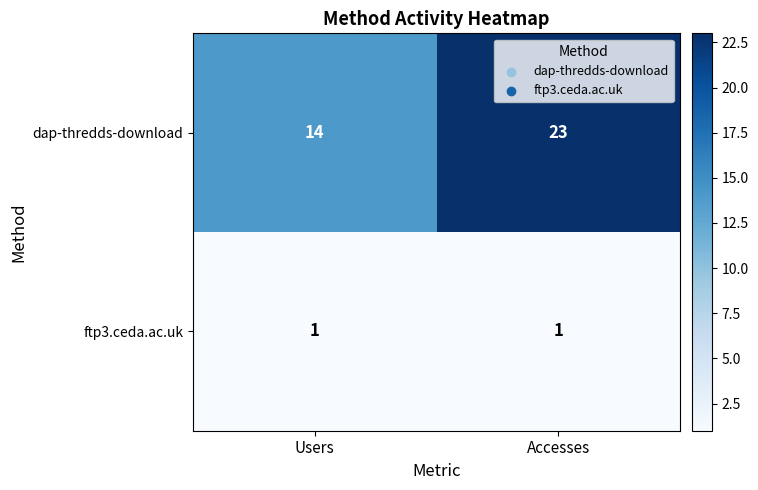

Reading right to left, extract all data points from this chart.

dap-thredds-download: Accesses=23	Users=14
ftp3.ceda.ac.uk: Accesses=1	Users=1